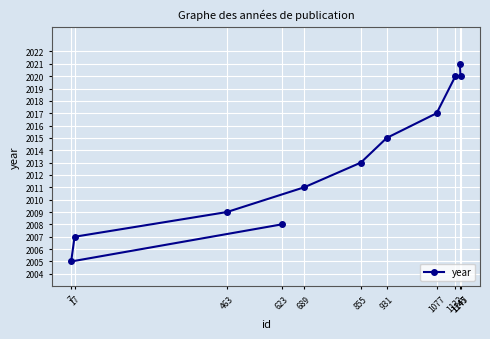

List the labels in order of value, largest first.

1145, 1132, 1147, 1077, 931, 855, 689, 463, 623, 17, 7